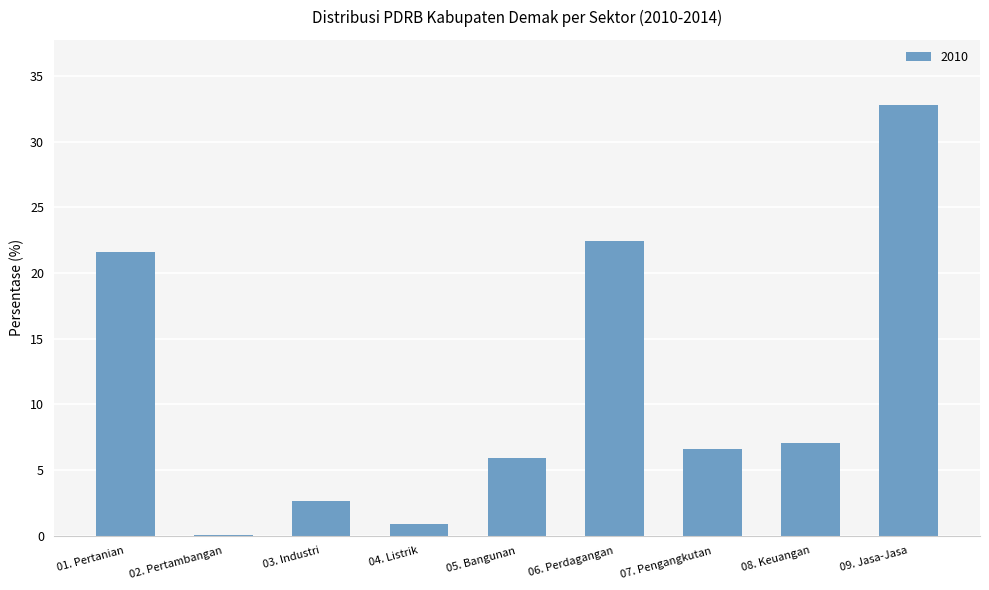

True or false: the data shows 11.7 at 08. Keuangan.

False